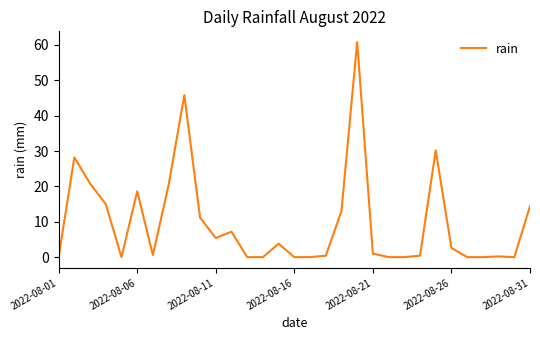

What is the greatest value displayed?

60.8